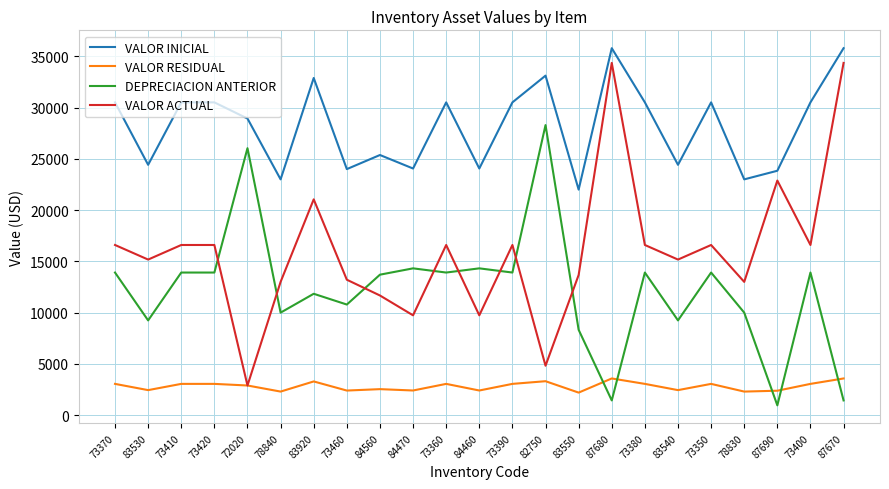

Count the number of data series in this chart.

4